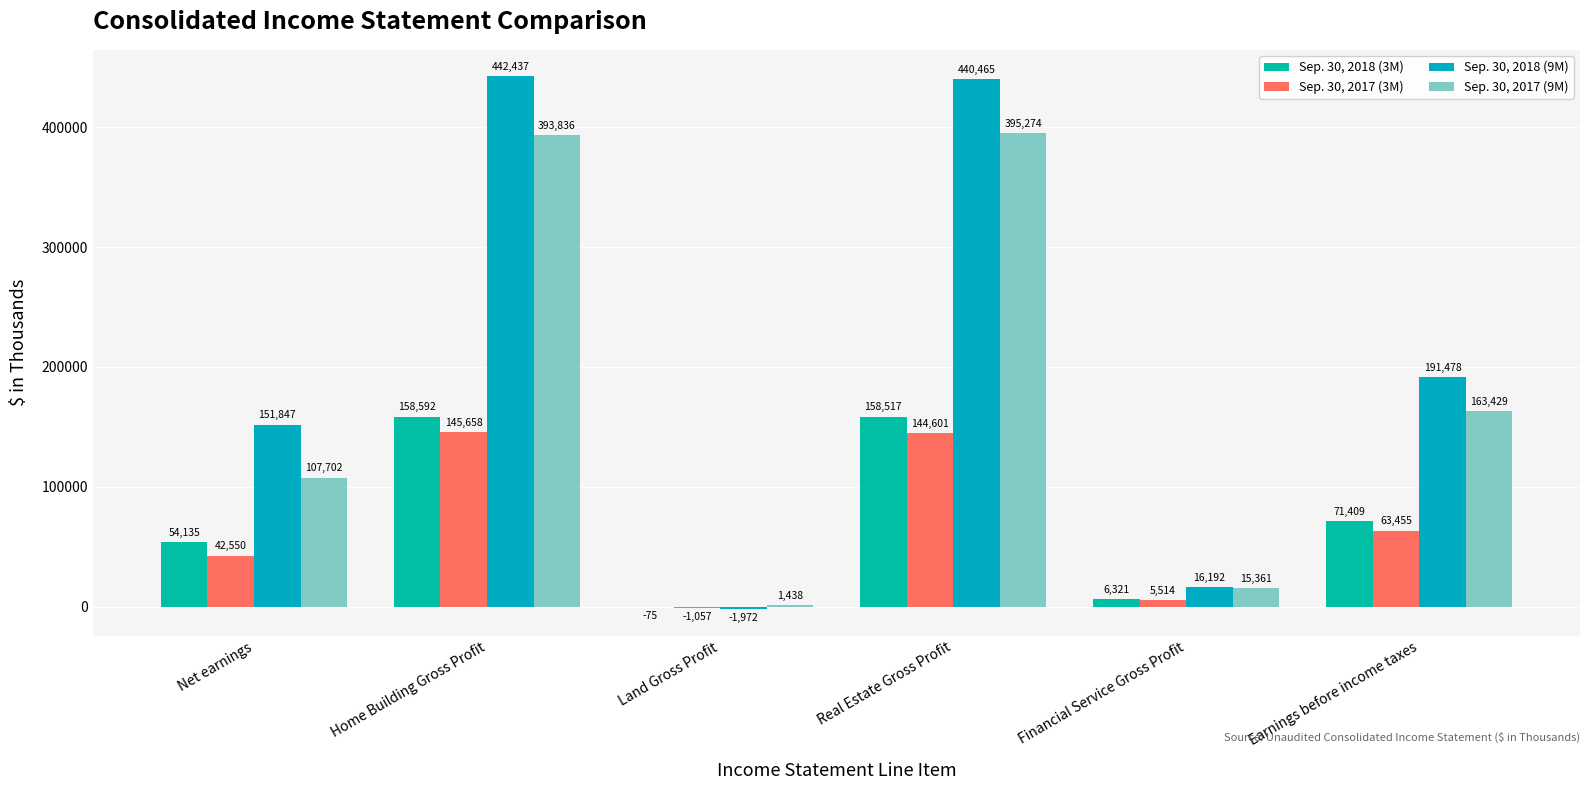

What is the difference between the second highest and minimum values in the Sep. 30, 2017 (9M) series?

392398